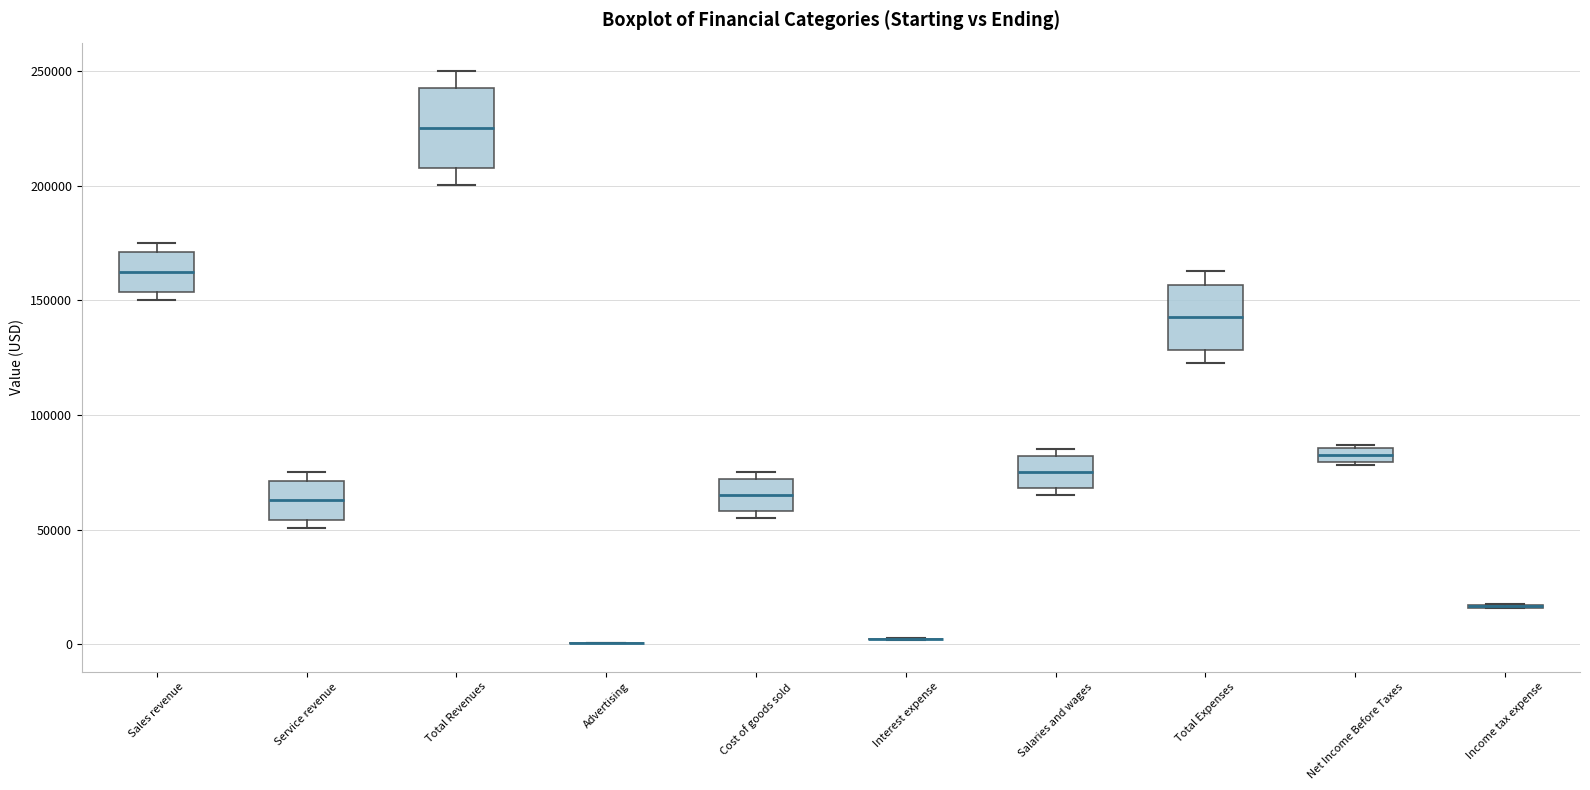

Where does the upper whisker of the box for Total Expenses end on the y-axis? The values are not printed on the chart, so give them approximately, as read against the axis.

165000